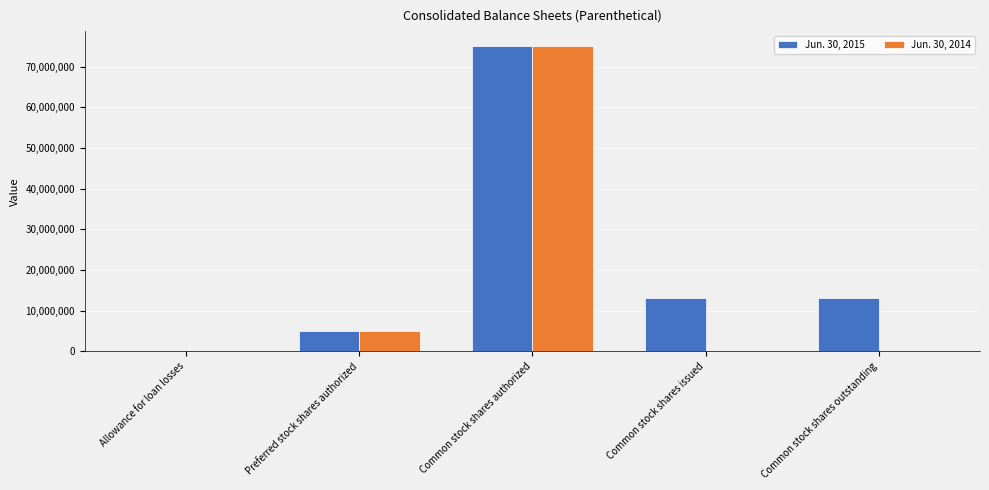

What is the sum of all Jun. 30, 2015 values?

106207831